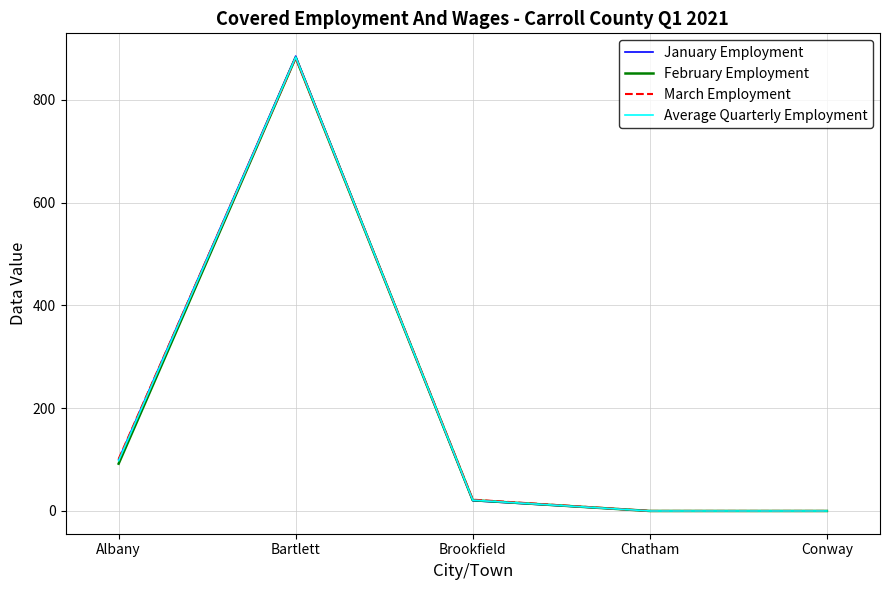

Is it true that January Employment equals 100 at Albany?

True